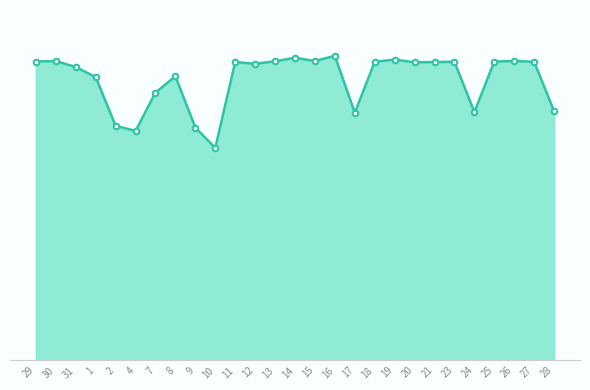

Does the chart display data point markers on the line(s)?

No